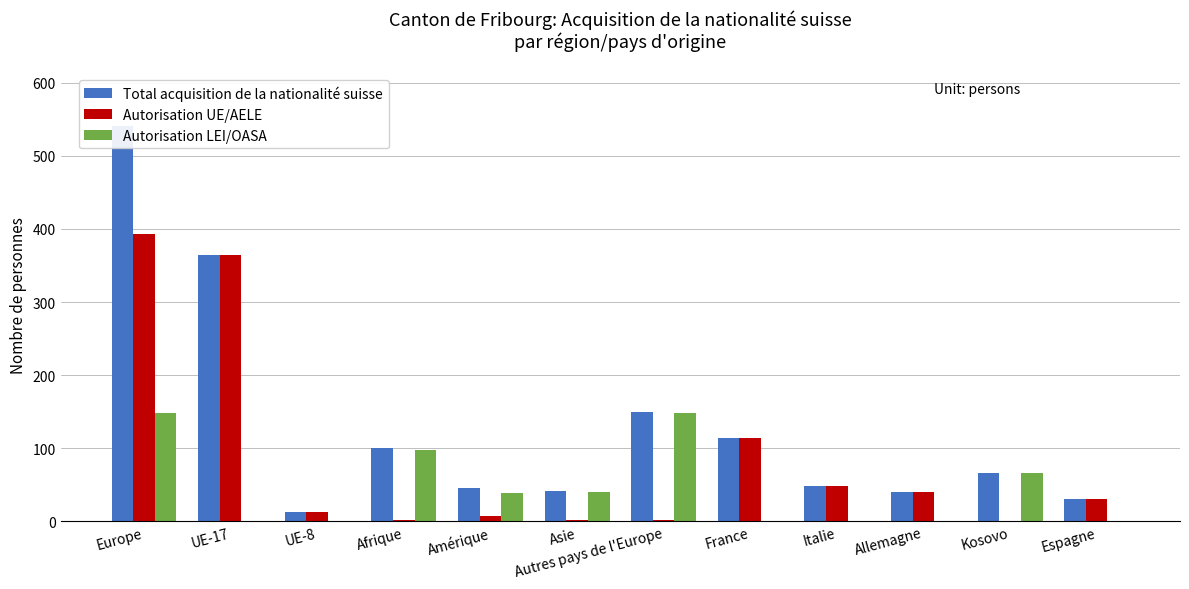

What is the difference between the highest and lowest values at Allemagne?

40